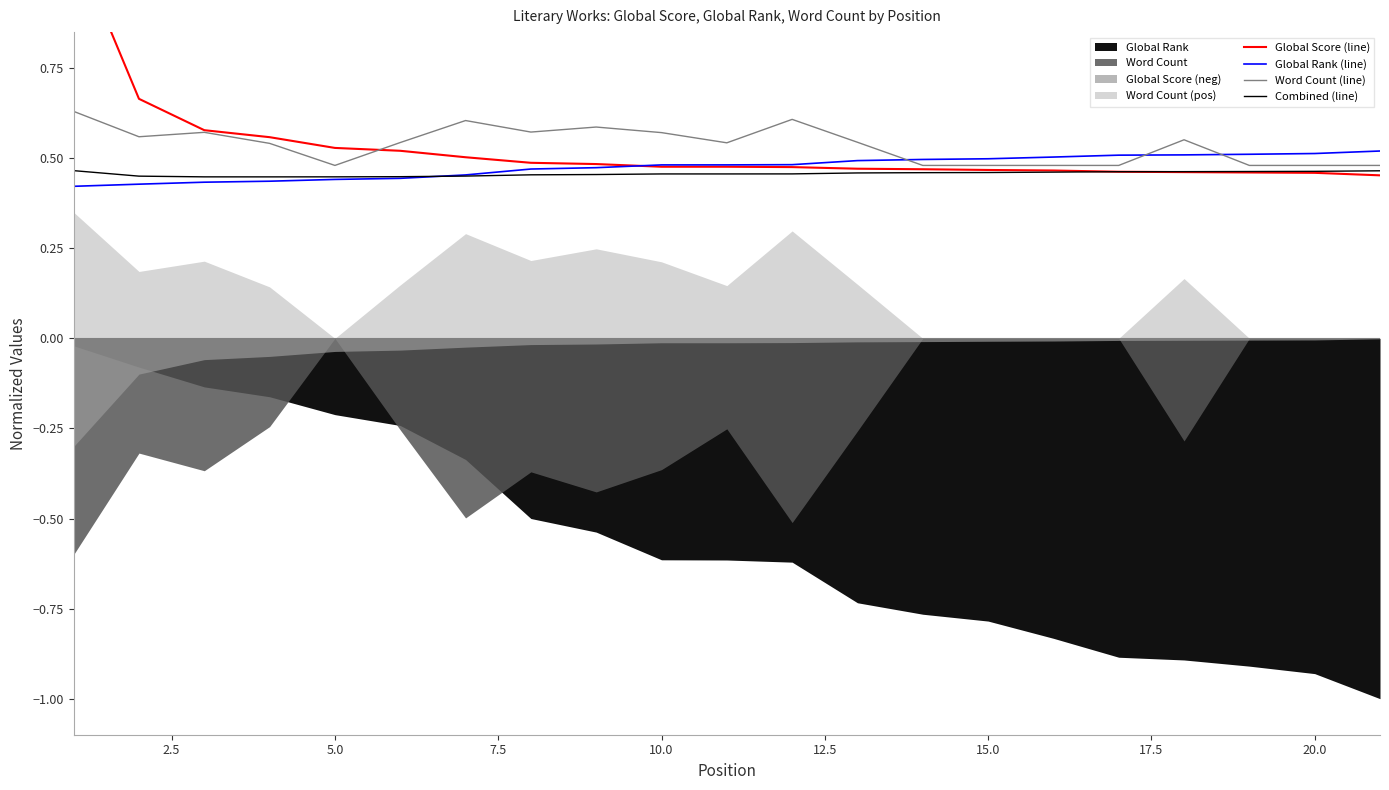

The Global Rank (line) series shows 0.5 at 20.0. True or false?

True